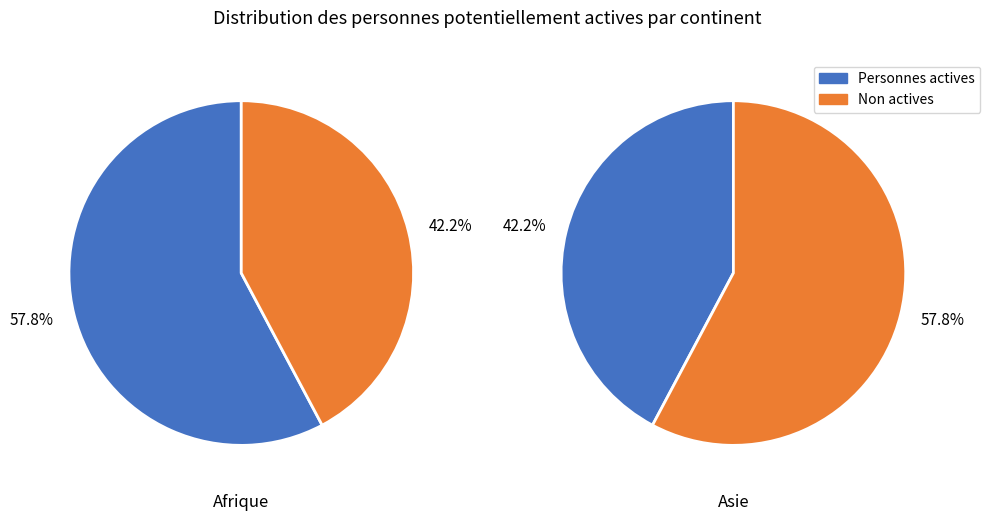

Count the number of slices in the pie.

2